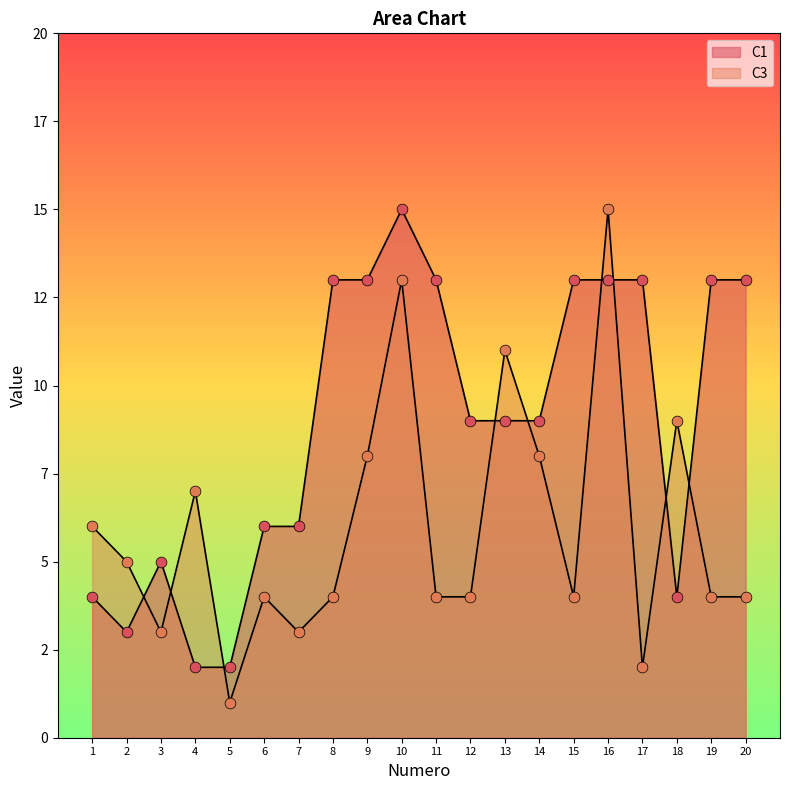

At which category is the sum across all series the highest?

10